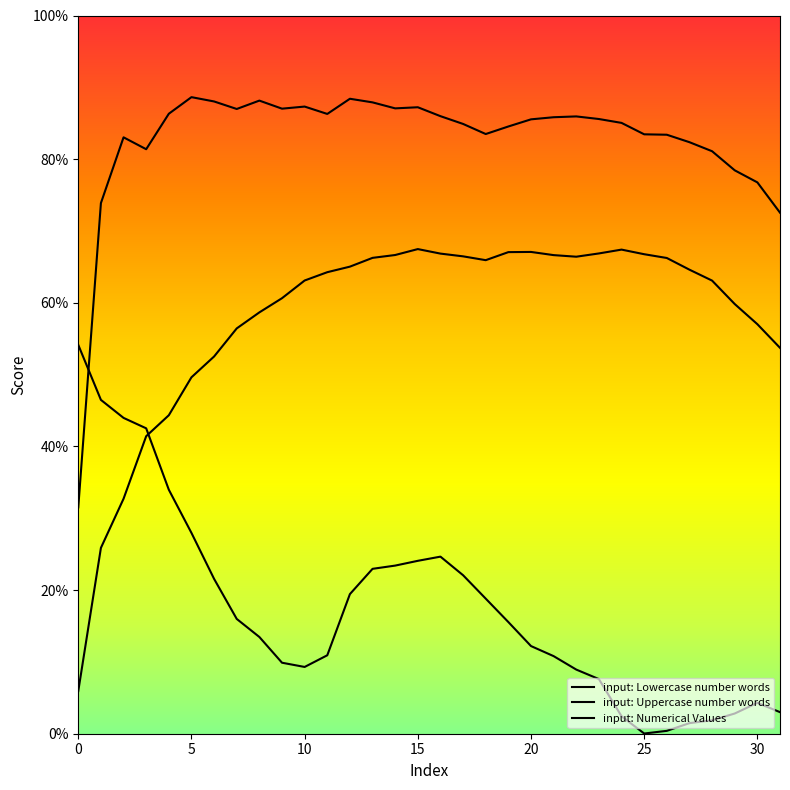

Does the chart have visible grid lines?

No